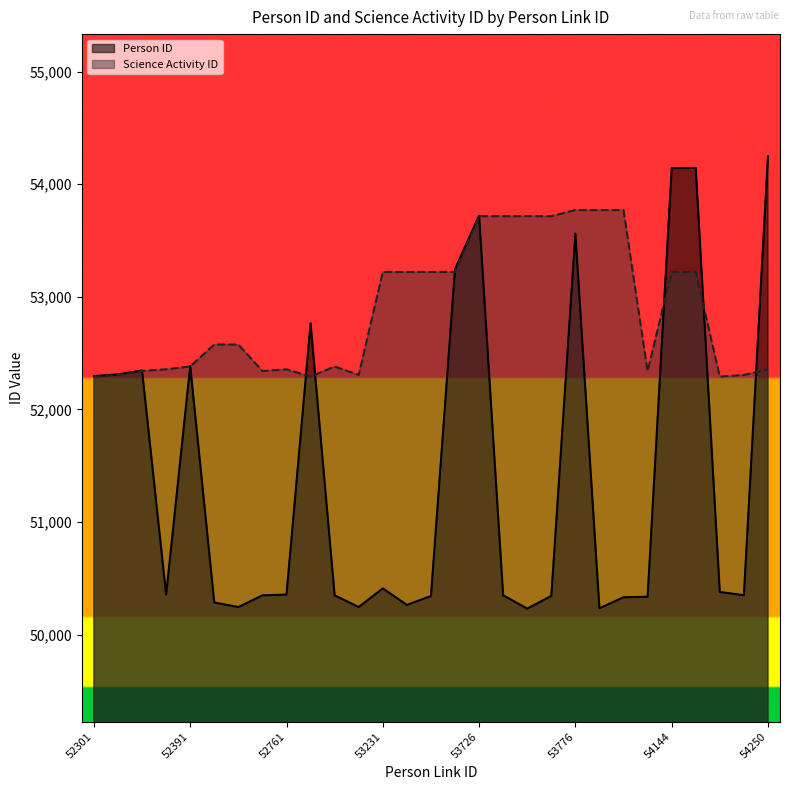

Which category has the highest value across all series?

54250